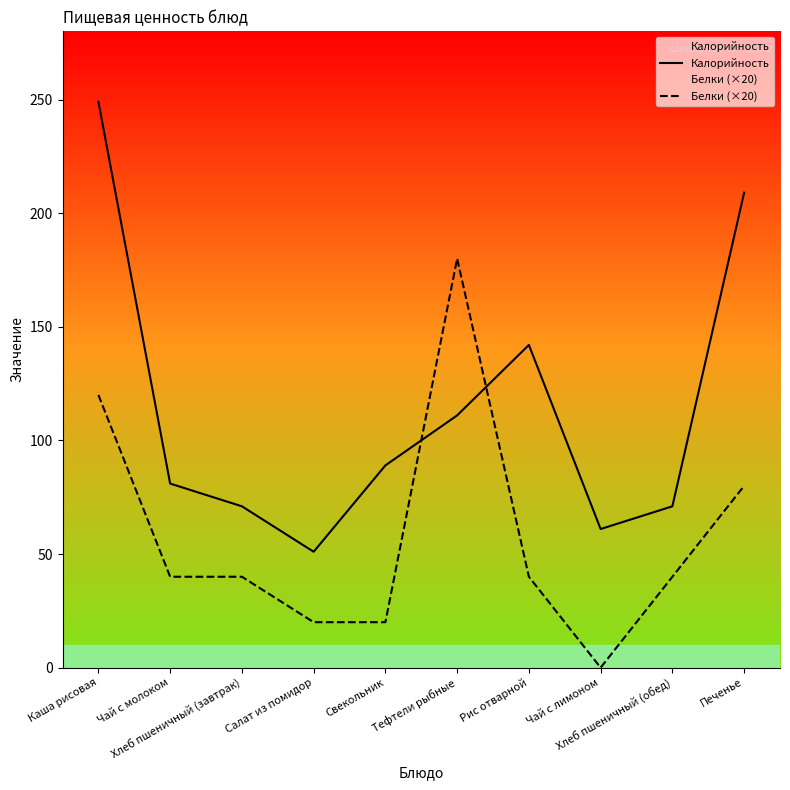

Reading left to right, extract all data points from this chart.

Калорийность: 249	81	71	51	89	111	142	61	71	209
Белки (×20): 120	40	40	20	20	180	40	0	40	80